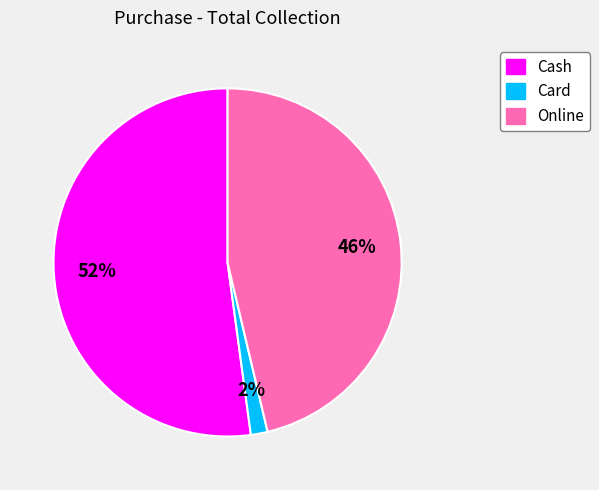

To the nearest percent, what is the average slice percentage?

33%